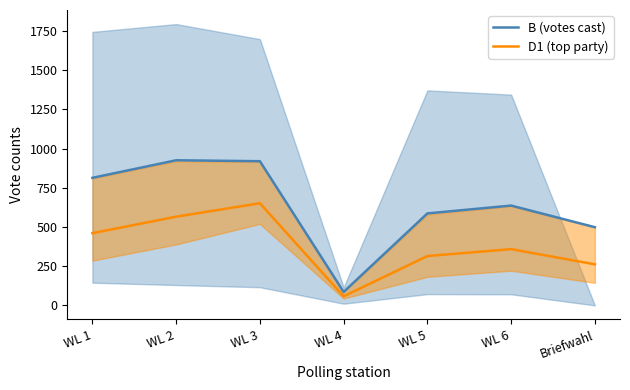

True or false: B (votes cast) and D1 (top party) intersect in this chart.

False